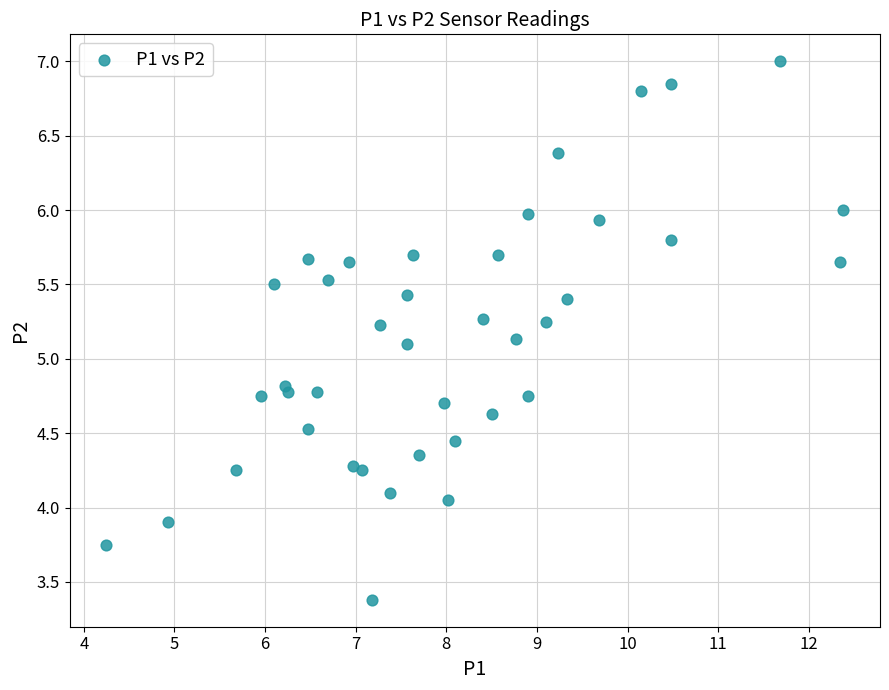

What is the range of Y values (max minus min)?

3.6